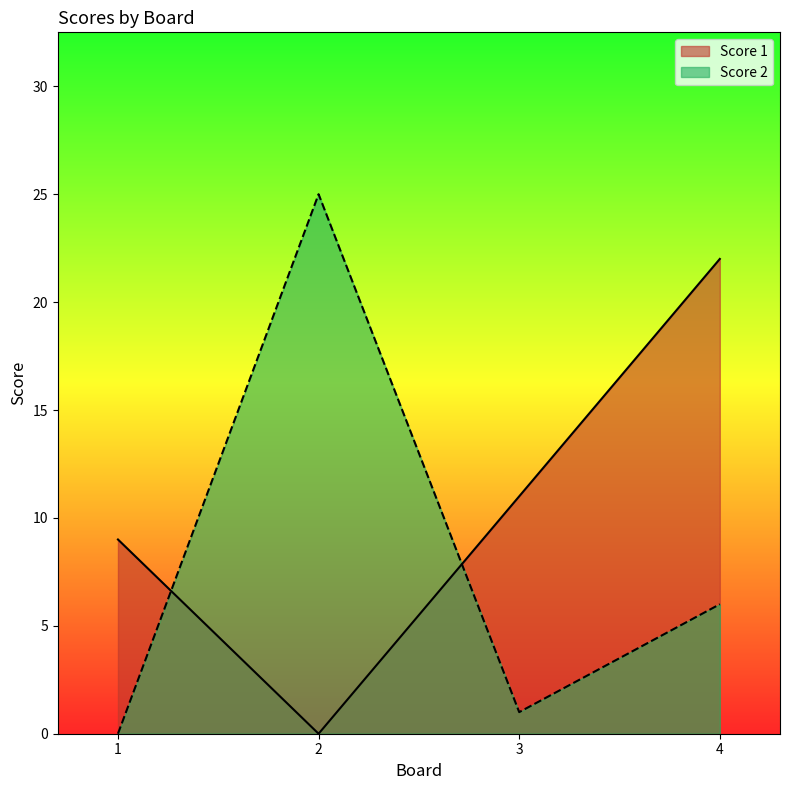

Reading left to right, list all the values displayed in this chart.

Score 1: 9	0	11	22
Score 2: 0	25	1	6